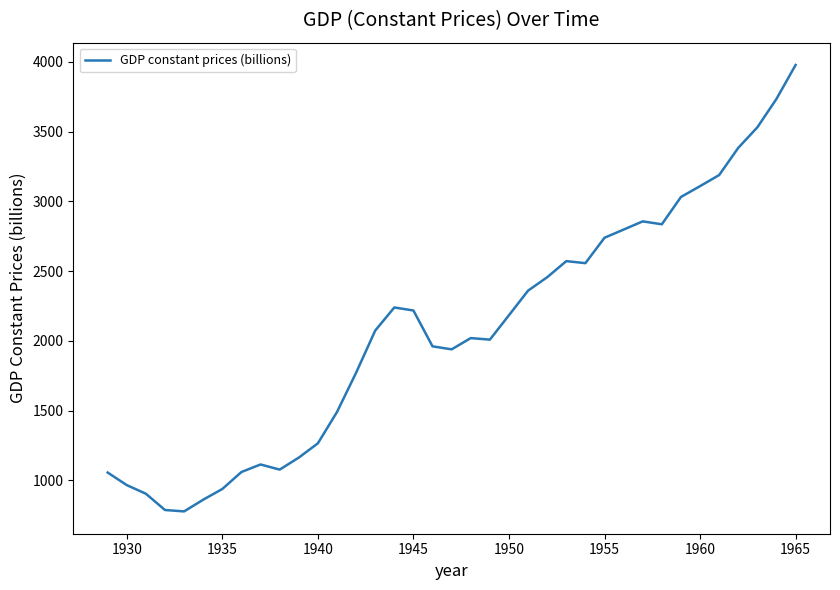

What is the minimum value shown in the chart?

778.3